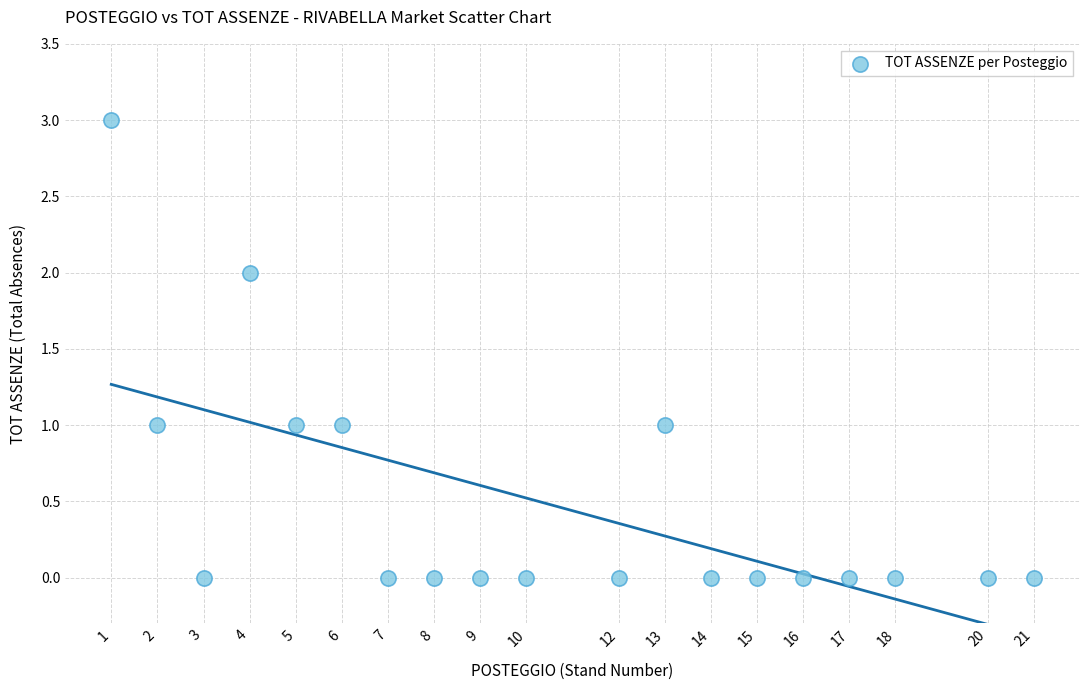

What is the range of Y values (max minus min)?

3